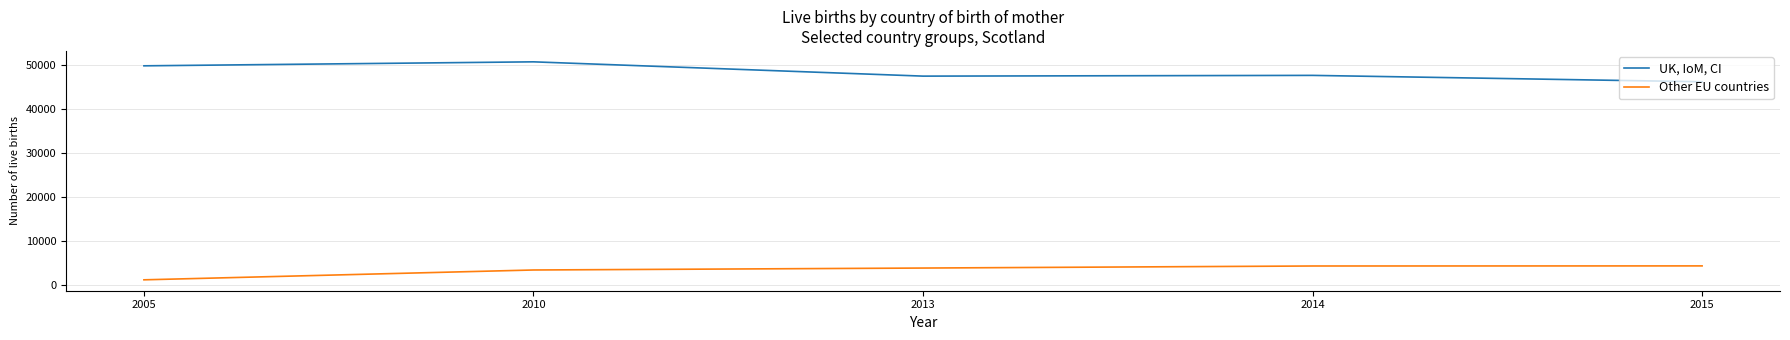

Which series has the largest range (max minus min)?

UK, IoM, CI